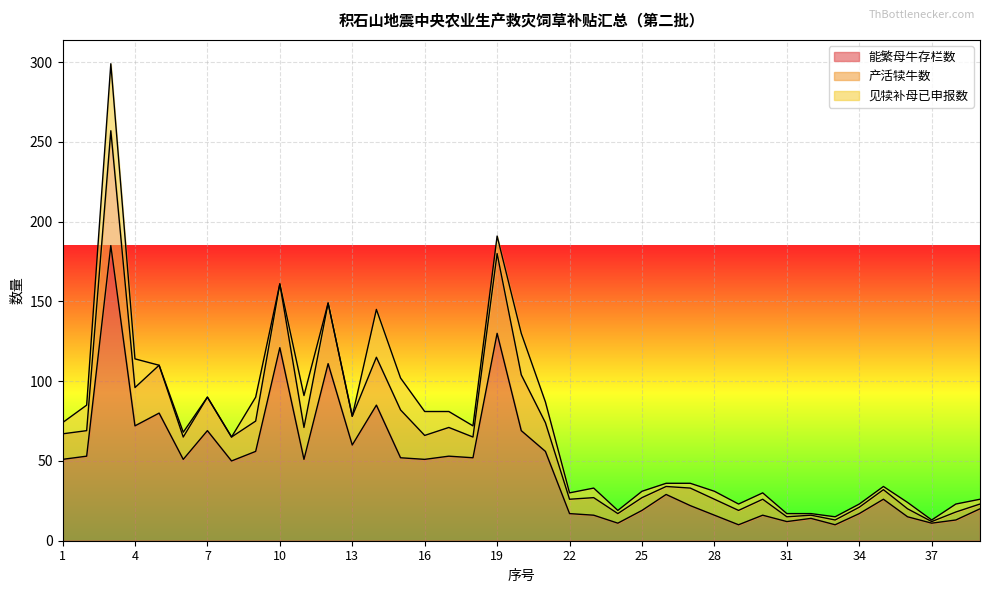

What is the highest value of the 能繁母牛存栏数 series?

185